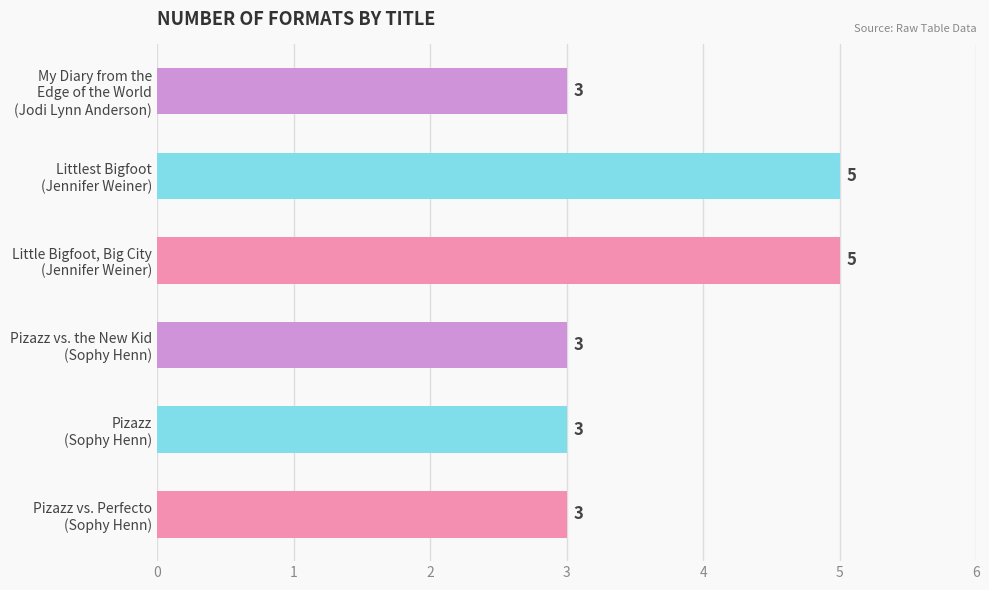

What is the greatest value displayed?

5